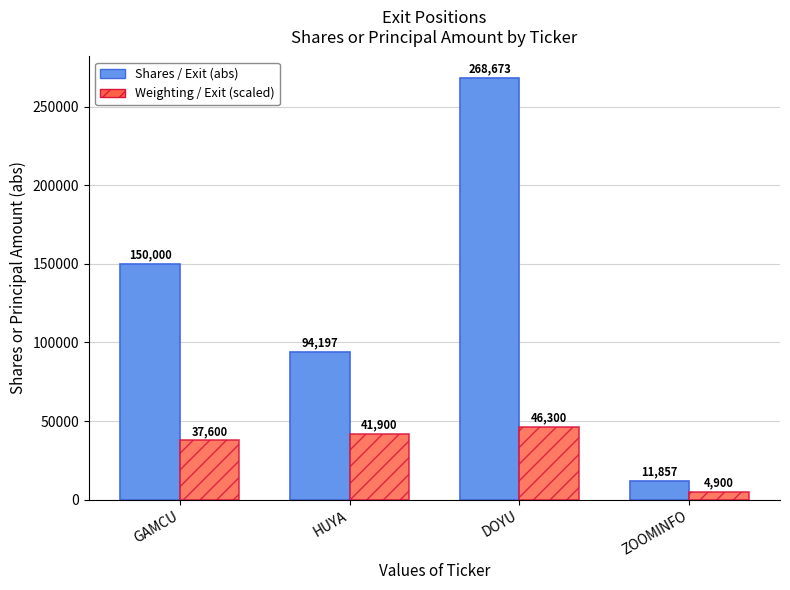

Which category has the highest value across all series?

DOYU